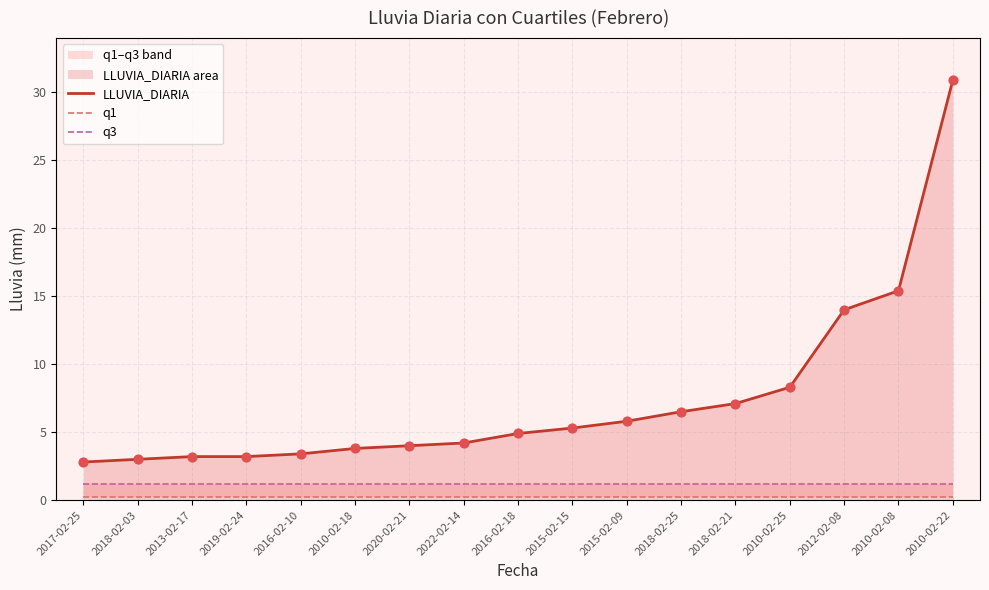

At how many categories does at least one series exceed 11?

3